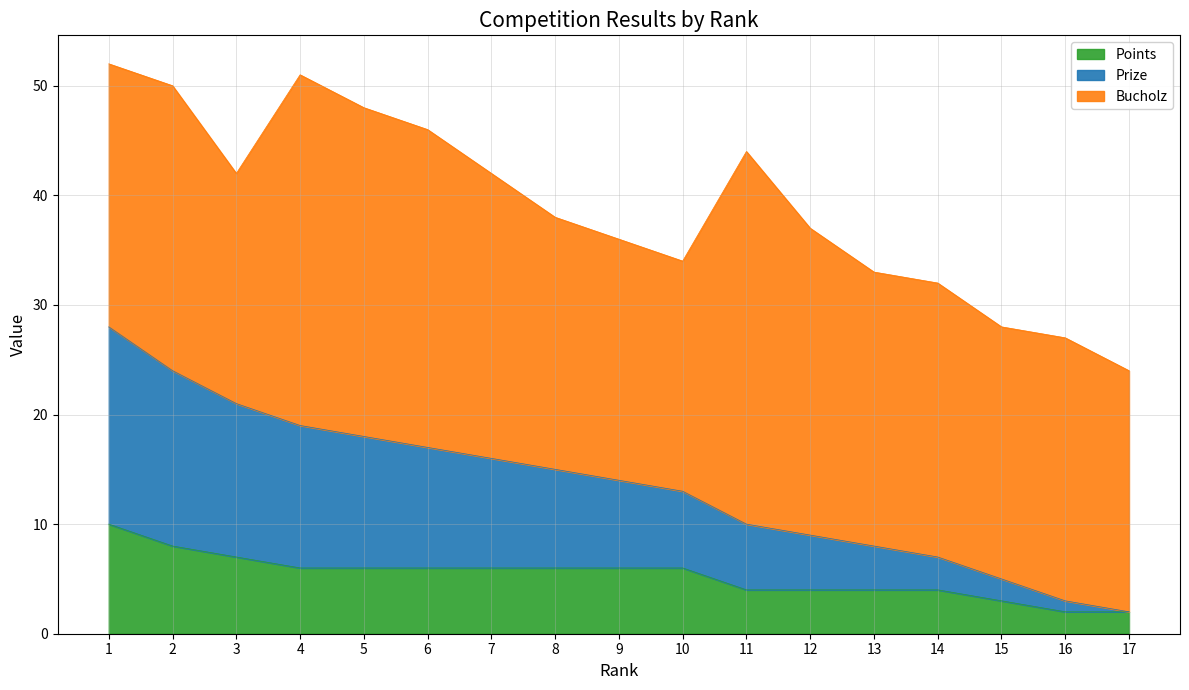

What is the minimum value for Points?

2